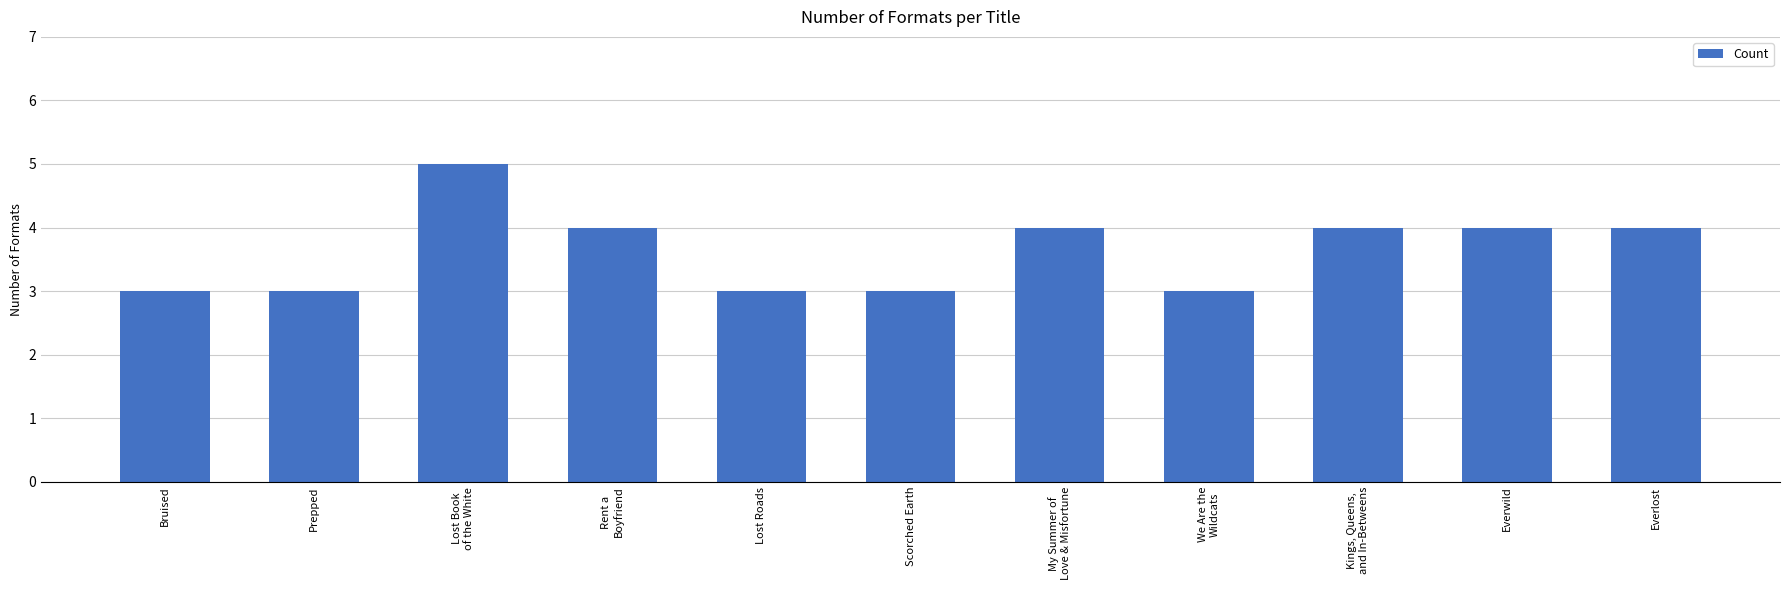

What is the value of the 5th bar from the left?

3